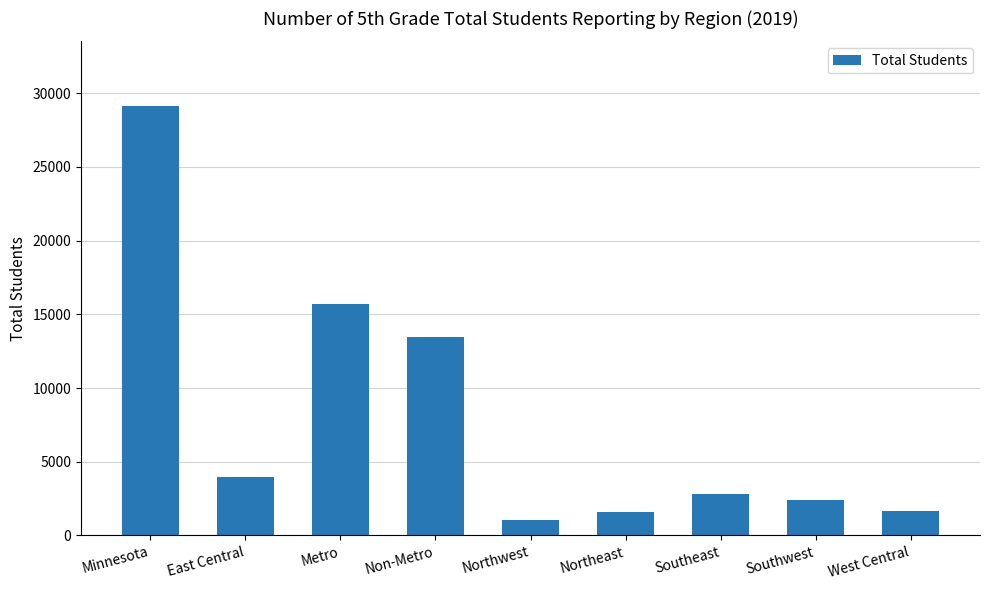

Is it true that the value at East Central is 3946?

True